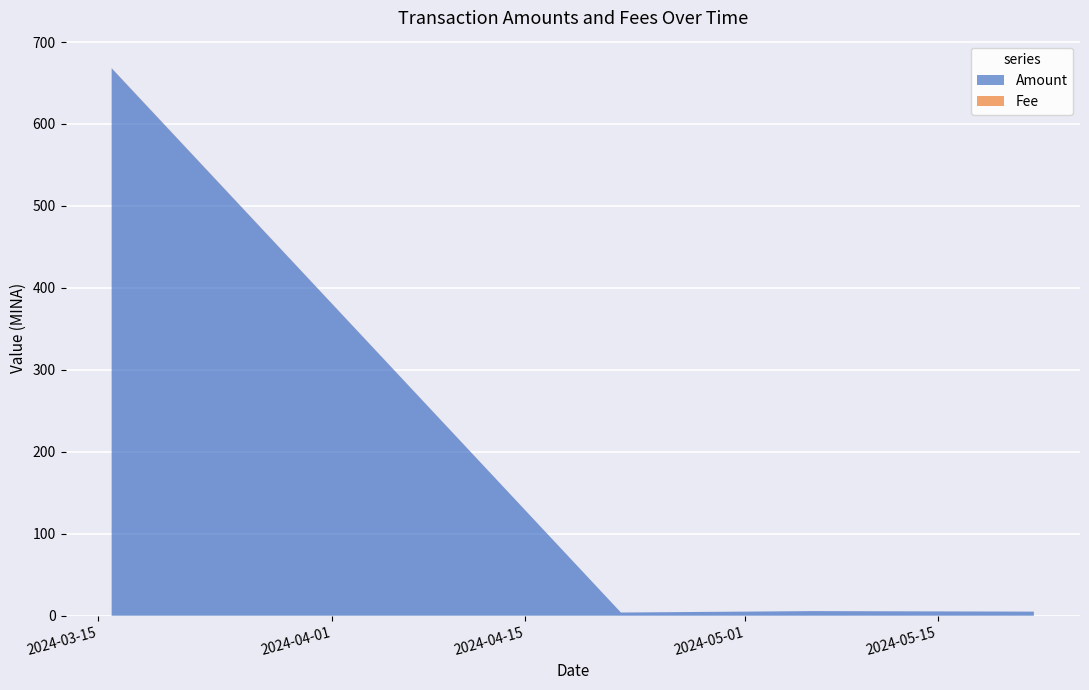

What is the difference between the maximum and second lowest values in the Fee series?

0.2